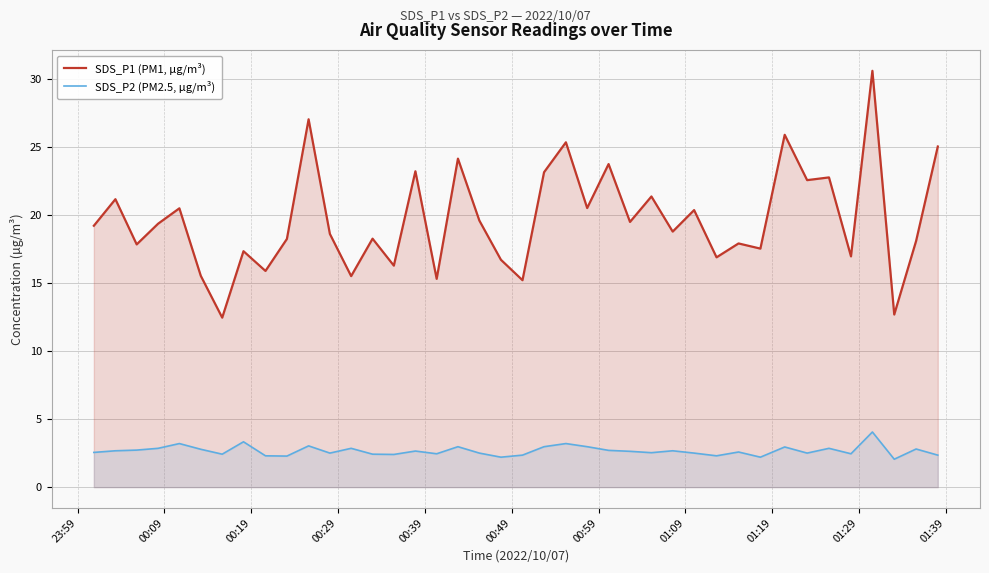

What is the maximum value shown in the chart?

30.6